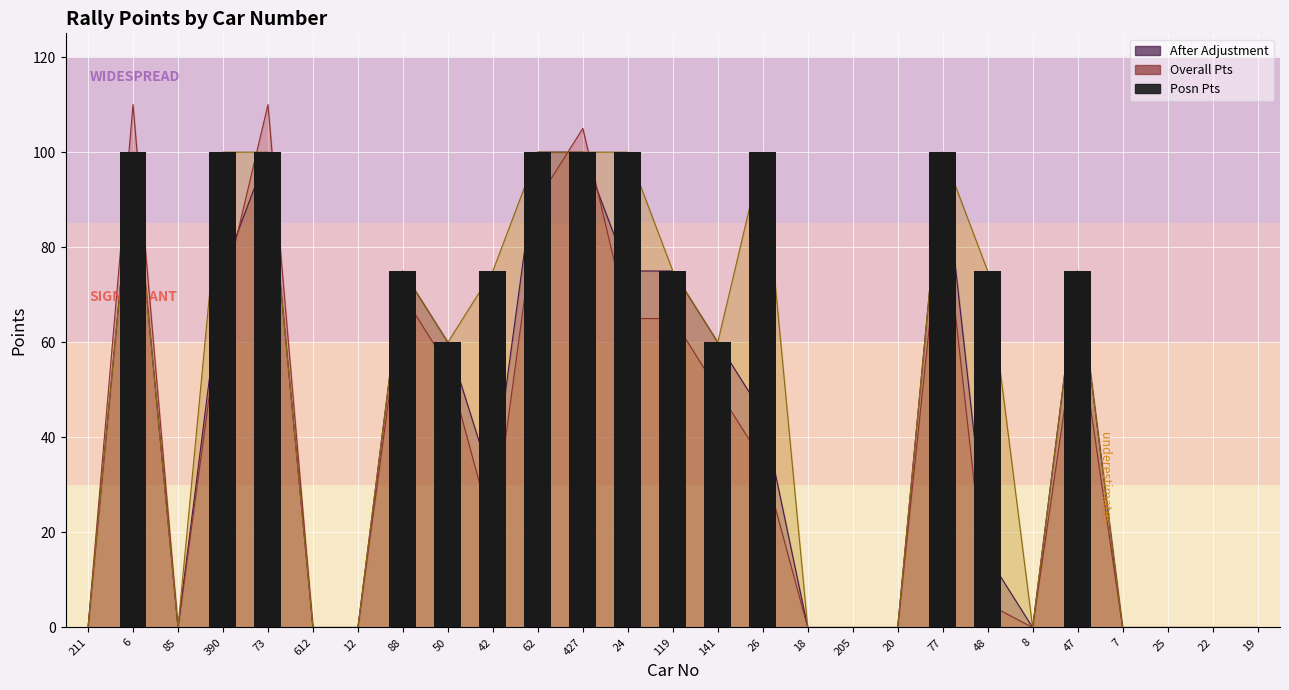

What is the difference between the second highest and second lowest values?

100